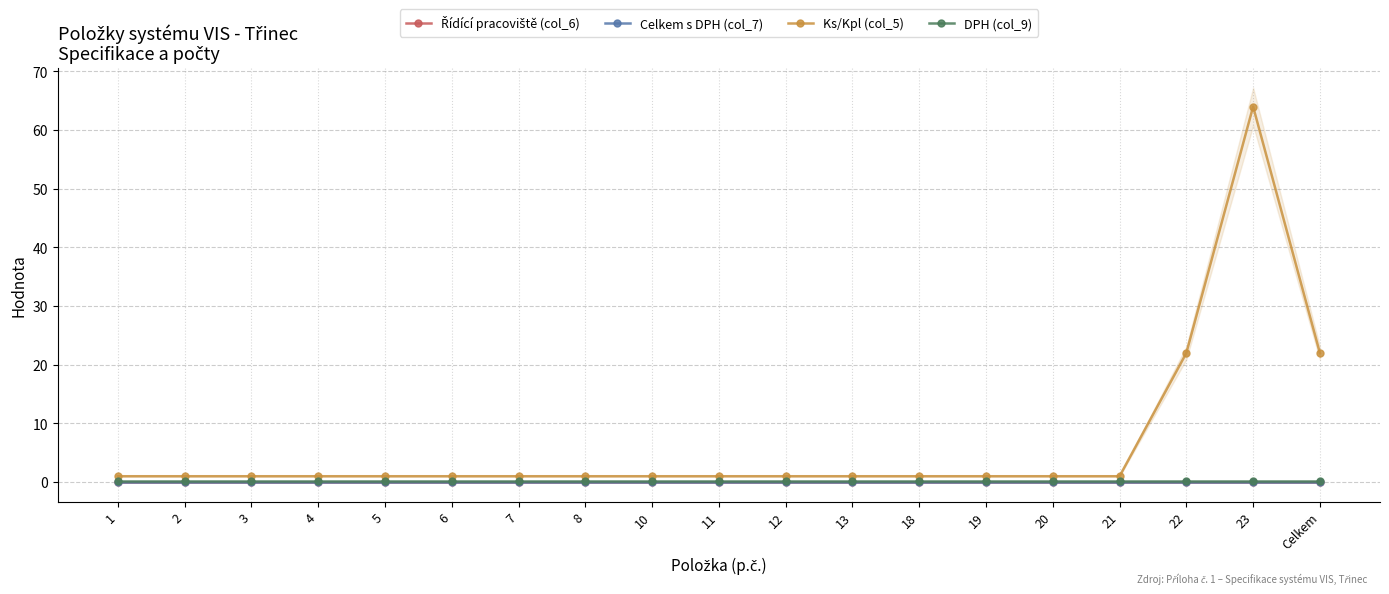

Where is the first local maximum for Ks/Kpl (col_5)?

23